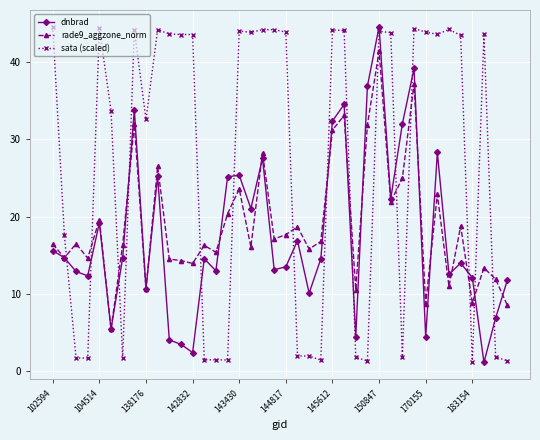

True or false: sata (scaled) has more than 1 points higher than both neighbors.

True